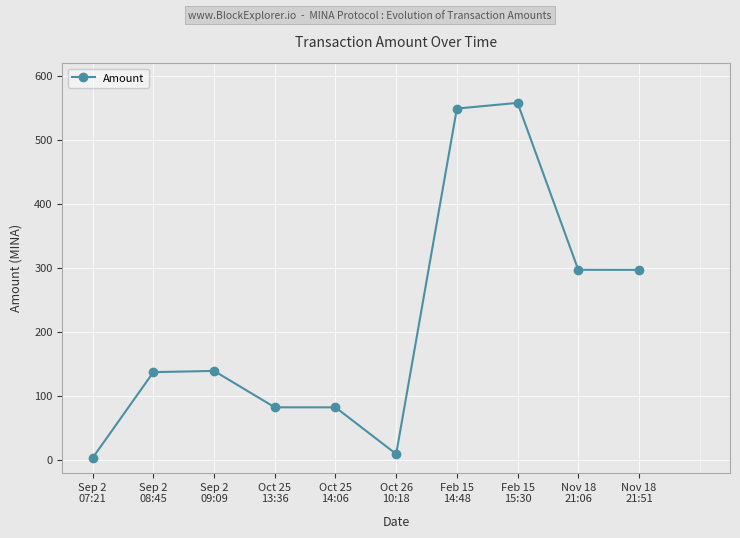

Count the number of data series in this chart.

1